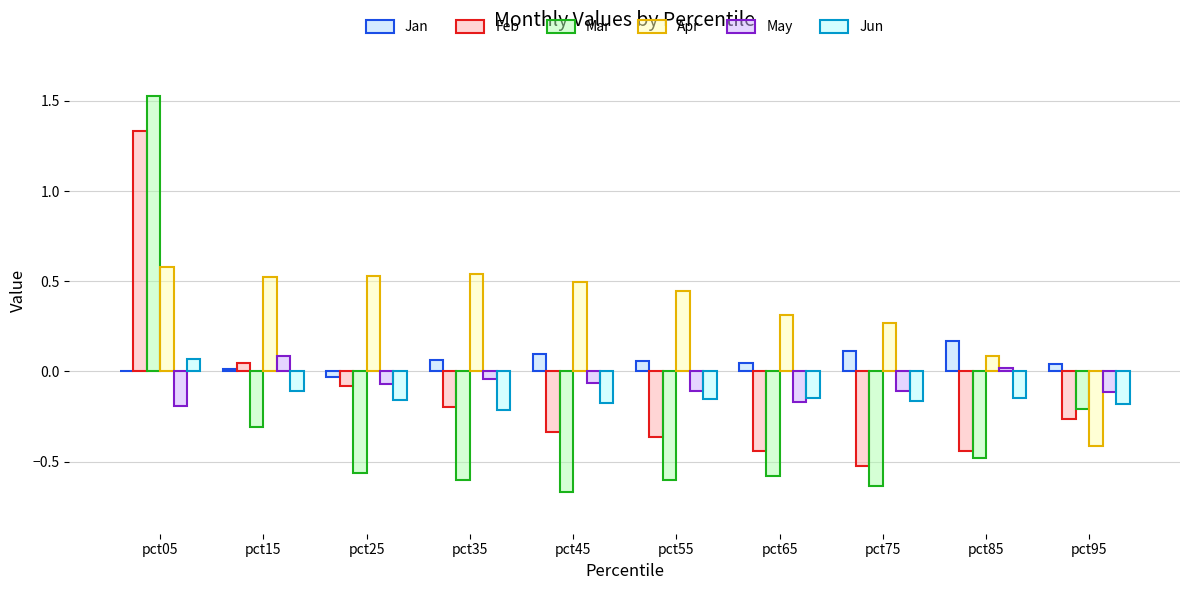

Rank the categories by Feb value from highest to lowest.

pct05, pct15, pct25, pct35, pct95, pct45, pct55, pct65, pct85, pct75